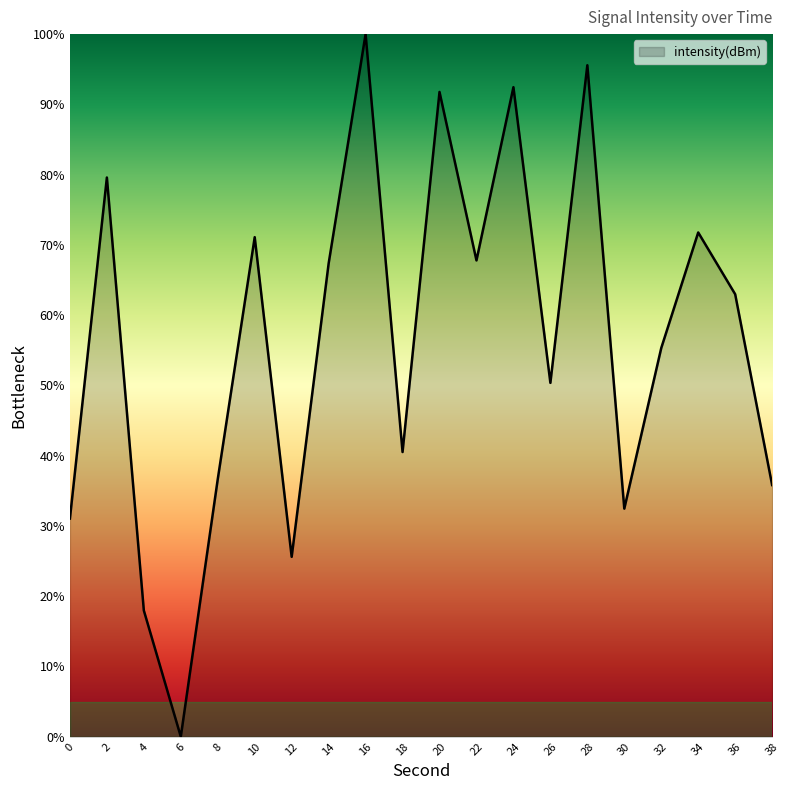

What is the change in value from 10 to 16?

+28.9